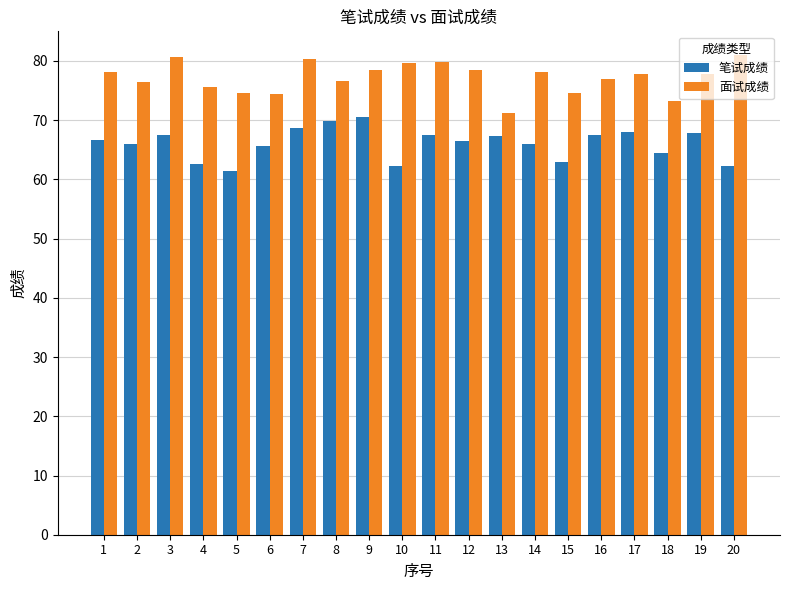

List the series in order of their peak value, lowest first.

笔试成绩, 面试成绩